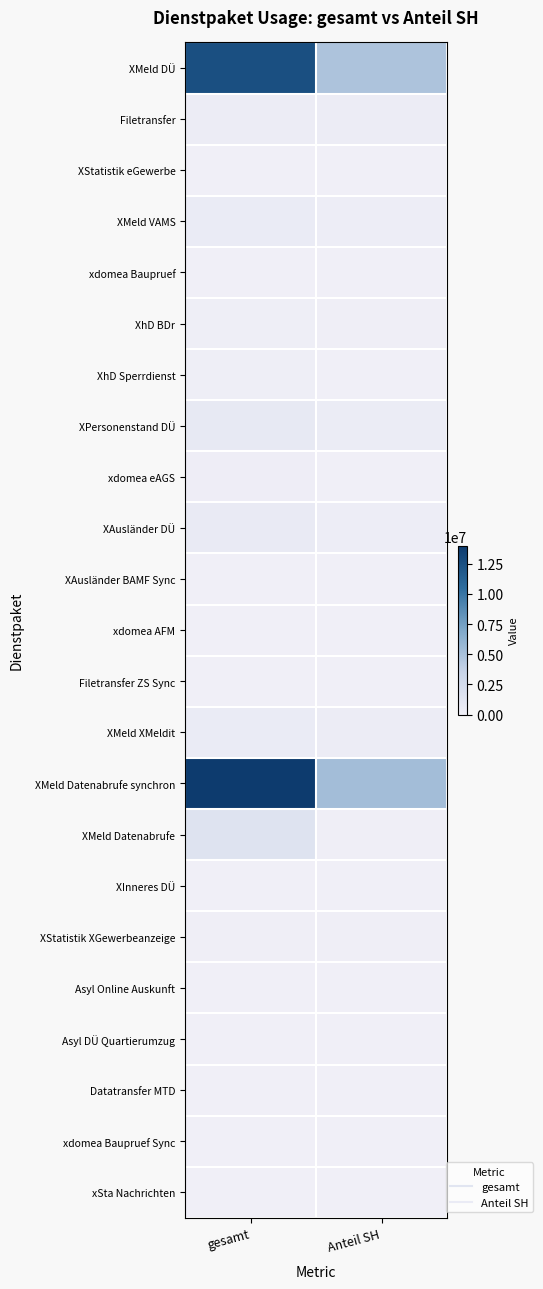

Reading left to right, transcribe all the data shown in this chart.

XMeld DÜ: gesamt=12542551	Anteil SH=4807582
Filetransfer: gesamt=373353	Anteil SH=341227
XStatistik eGewerbe: gesamt=10330	Anteil SH=10250
XMeld VAMS: gesamt=453706	Anteil SH=246580
xdomea Baupruef: gesamt=45912	Anteil SH=0
XhD BDr: gesamt=163745	Anteil SH=84311
XhD Sperrdienst: gesamt=113125	Anteil SH=39391
XPersonenstand DÜ: gesamt=731144	Anteil SH=392811
xdomea eAGS: gesamt=172125	Anteil SH=16053
XAusländer DÜ: gesamt=571106	Anteil SH=261426
XAusländer BAMF Sync: gesamt=7125	Anteil SH=2525
xdomea AFM: gesamt=7933	Anteil SH=7933
Filetransfer ZS Sync: gesamt=5810	Anteil SH=429
XMeld XMeldit: gesamt=488380	Anteil SH=356198
XMeld Datenabrufe synchron: gesamt=13994228	Anteil SH=5262079
XMeld Datenabrufe: gesamt=1577542	Anteil SH=103557
XInneres DÜ: gesamt=26526	Anteil SH=18134
XStatistik XGewerbeanzeige: gesamt=60687	Anteil SH=60314
Asyl Online Auskunft: gesamt=17736	Anteil SH=12210
Asyl DÜ Quartierumzug: gesamt=4579	Anteil SH=627
Datatransfer MTD: gesamt=4714	Anteil SH=32
xdomea Baupruef Sync: gesamt=666	Anteil SH=0
xSta Nachrichten: gesamt=71	Anteil SH=71